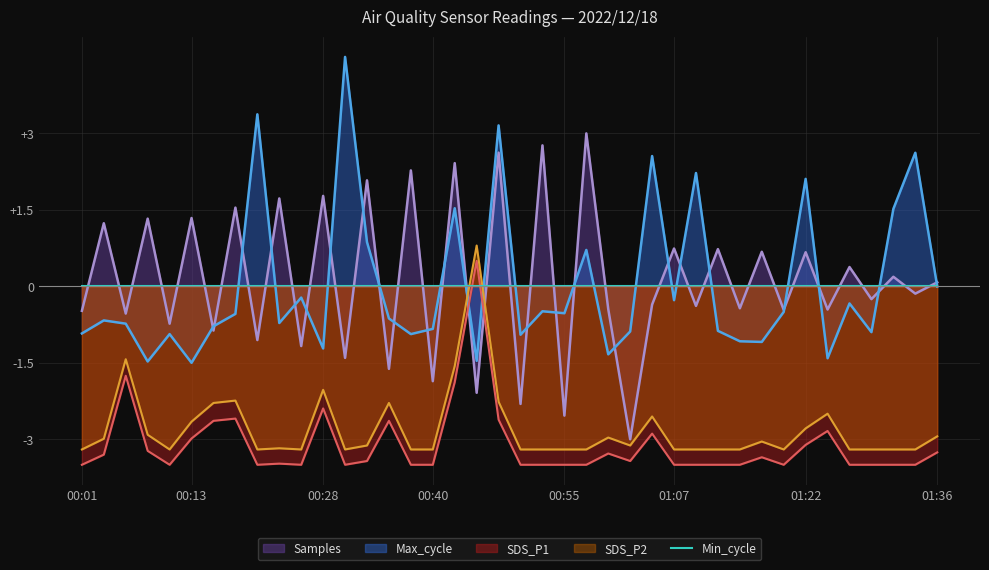

How many positive values does the SDS_P2 series have?

1